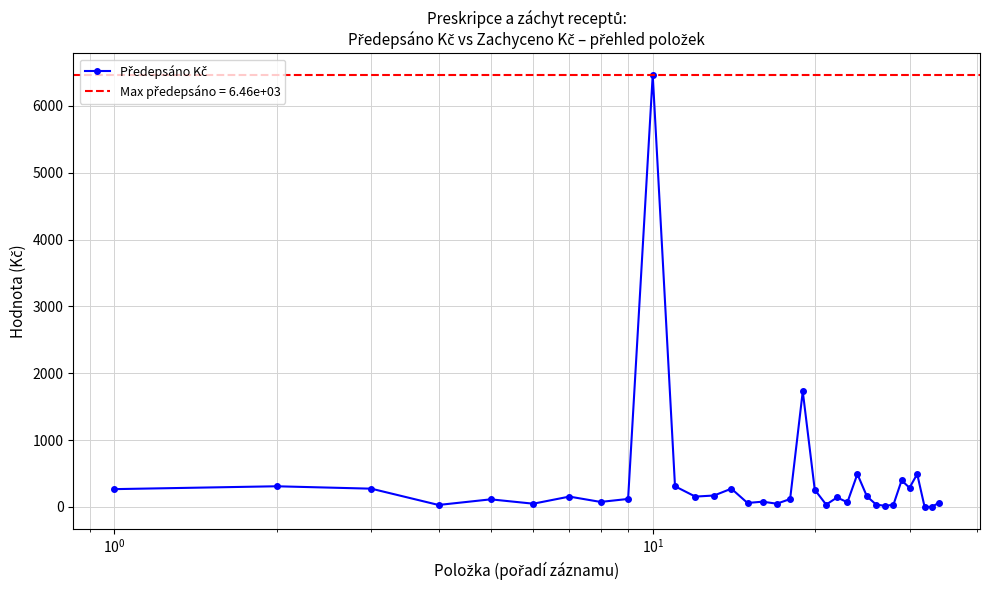

Reading left to right, transcribe all the data shown in this chart.

266.0	308.7	272.8	29.1	113.2	48.1	154.4	74.6	119.1	6463.6	308.7	154.4	170.5	272.8	58.9	78.3	48.1	117.5	1728.7	257.5	34.2	141.2	69.6	490.9	158.6	35.2	16.1	32.2	396.0	286.7	491.8	0.0	0.0	61.5